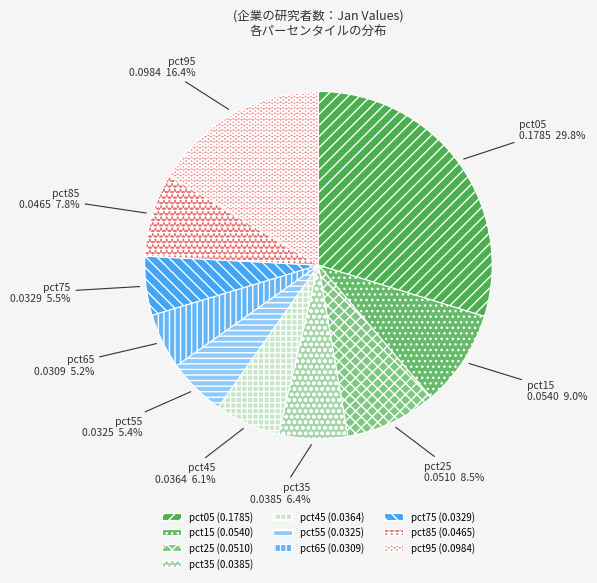

Is pct25 the majority of the pie?

No